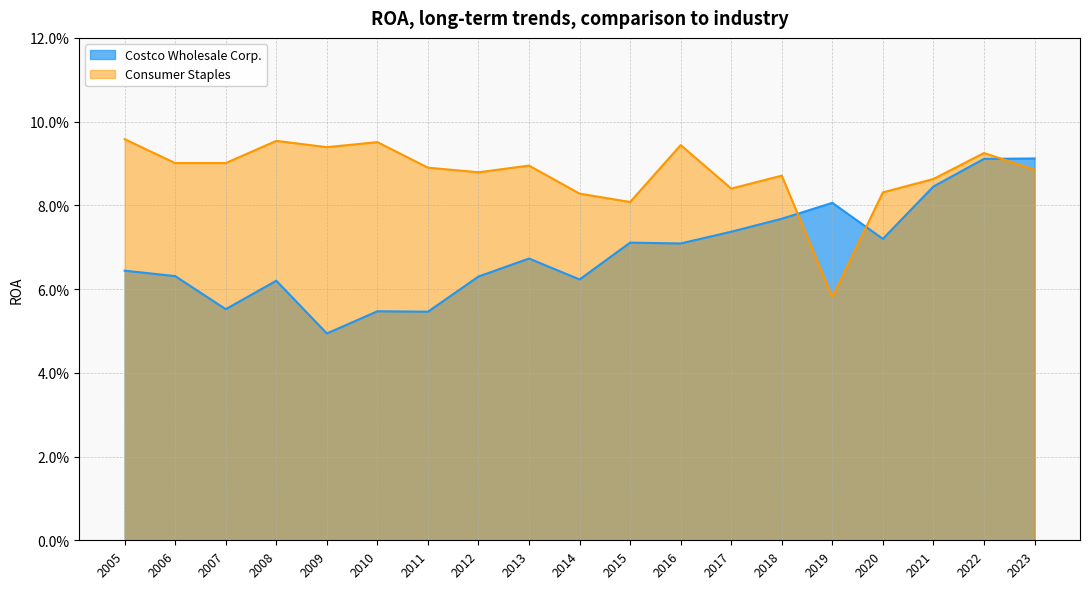

Reading left to right, list all the values displayed in this chart.

Costco Wholesale Corp.: 2023=0.1	2022=0.1	2021=0.1	2020=0.1	2019=0.1	2018=0.1	2017=0.1	2016=0.1	2015=0.1	2014=0.1	2013=0.1	2012=0.1	2011=0.1	2010=0.1	2009=0.0	2008=0.1	2007=0.1	2006=0.1	2005=0.1
Consumer Staples: 2023=0.1	2022=0.1	2021=0.1	2020=0.1	2019=0.1	2018=0.1	2017=0.1	2016=0.1	2015=0.1	2014=0.1	2013=0.1	2012=0.1	2011=0.1	2010=0.1	2009=0.1	2008=0.1	2007=0.1	2006=0.1	2005=0.1